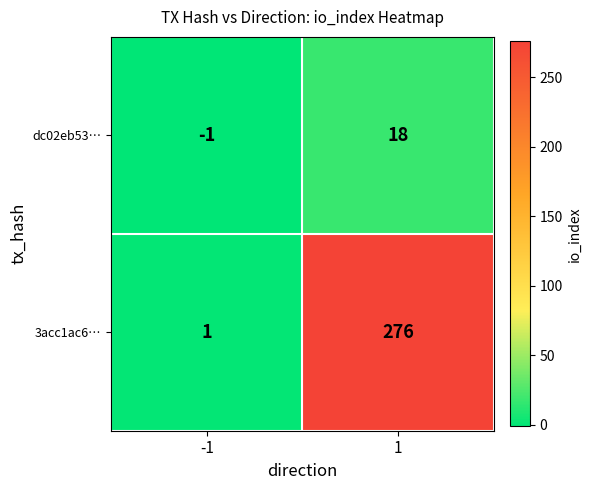

Which series has the largest range (max minus min)?

3acc1ac6…